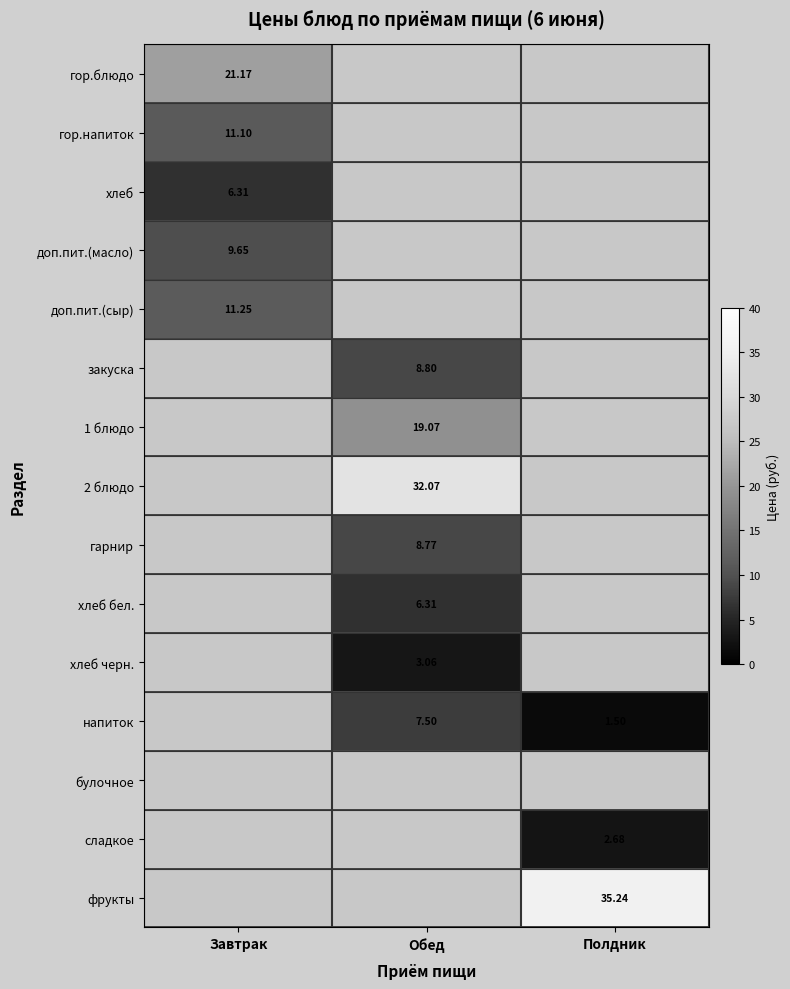

Is it true that фрукты equals 55.7 at Полдник?

False